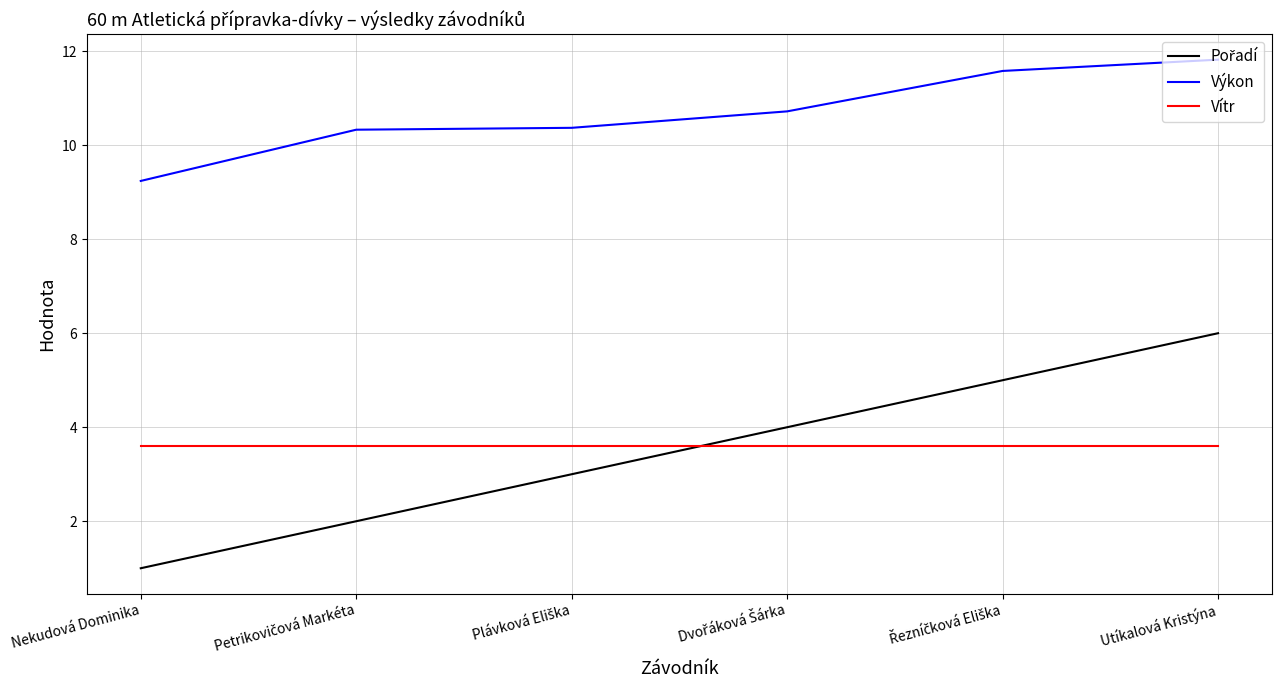

What is the greatest value displayed?

11.8